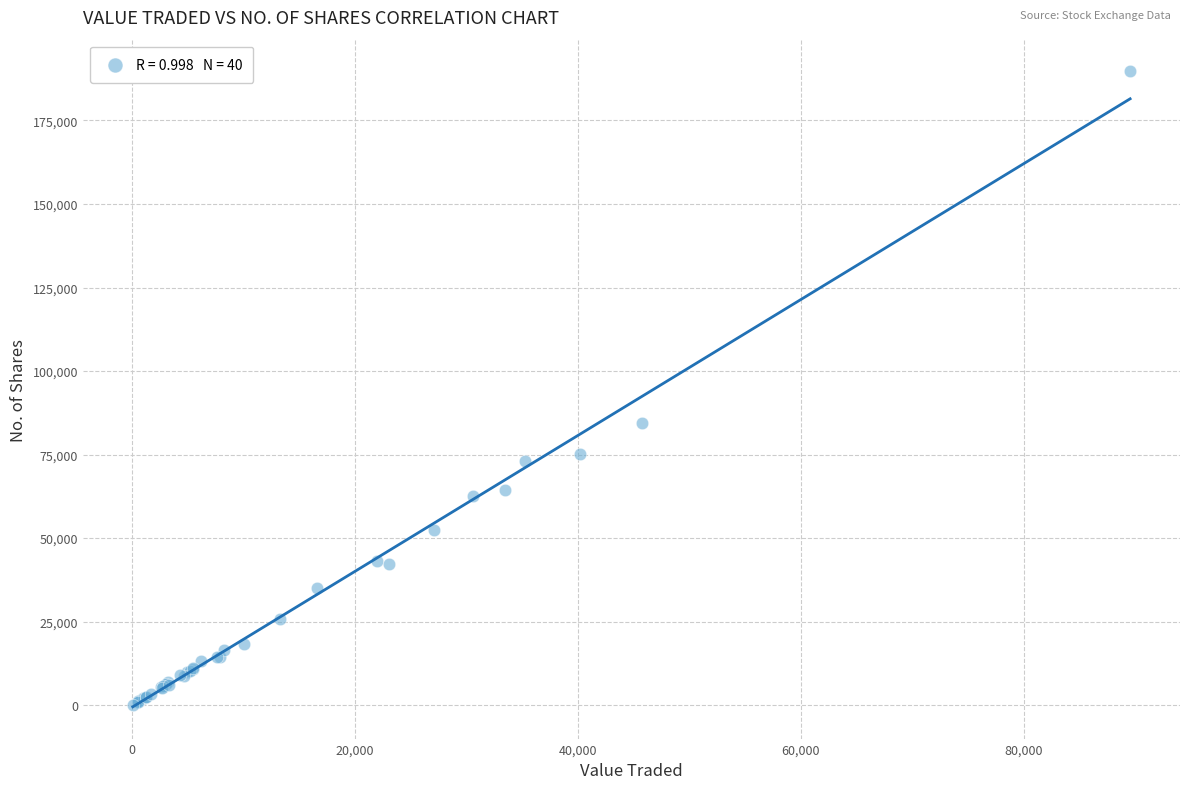

What Y value in the scatter plot is closest to 94900?

84571